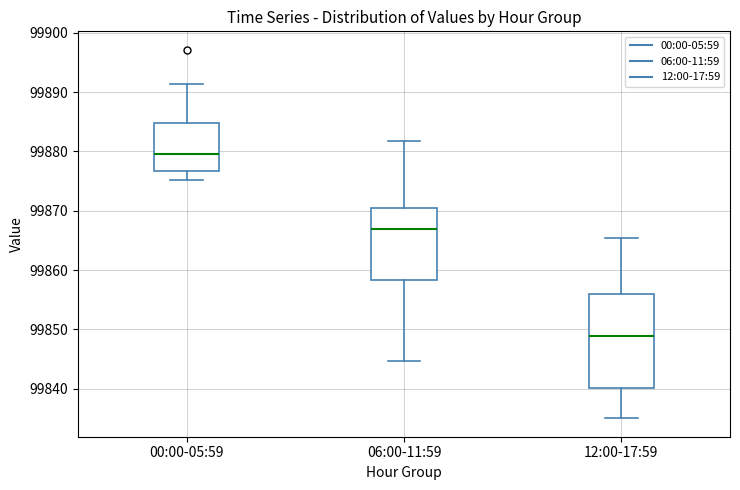

Reading left to right, transcribe this box plot: for each box, give where its median line is, the range the box spans, and where its two whiskers end, as read against the y-axis. The values are not printed on the chart, so give them approximately, as read against the axis.

00:00-05:59: median 99880, box 99877 to 99885, whiskers 99875 to 99891
06:00-11:59: median 99867, box 99858 to 99870, whiskers 99845 to 99882
12:00-17:59: median 99849, box 99840 to 99856, whiskers 99835 to 99865